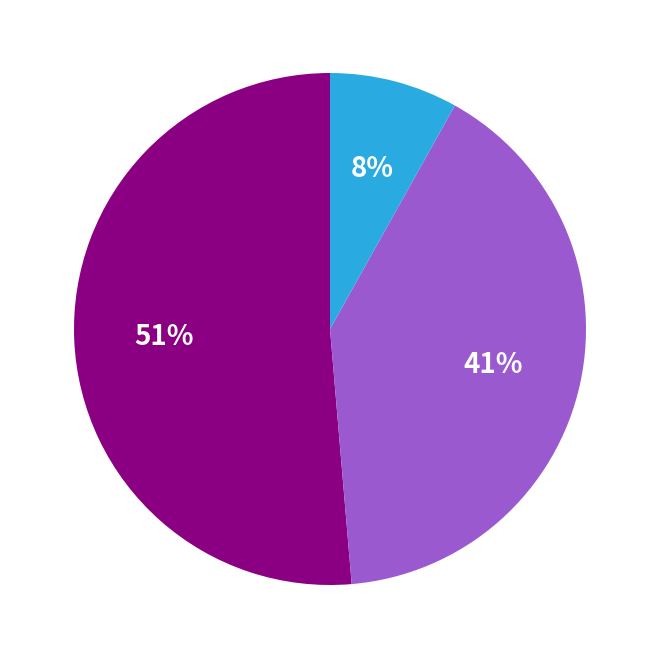

Count the number of slices in the pie.

3